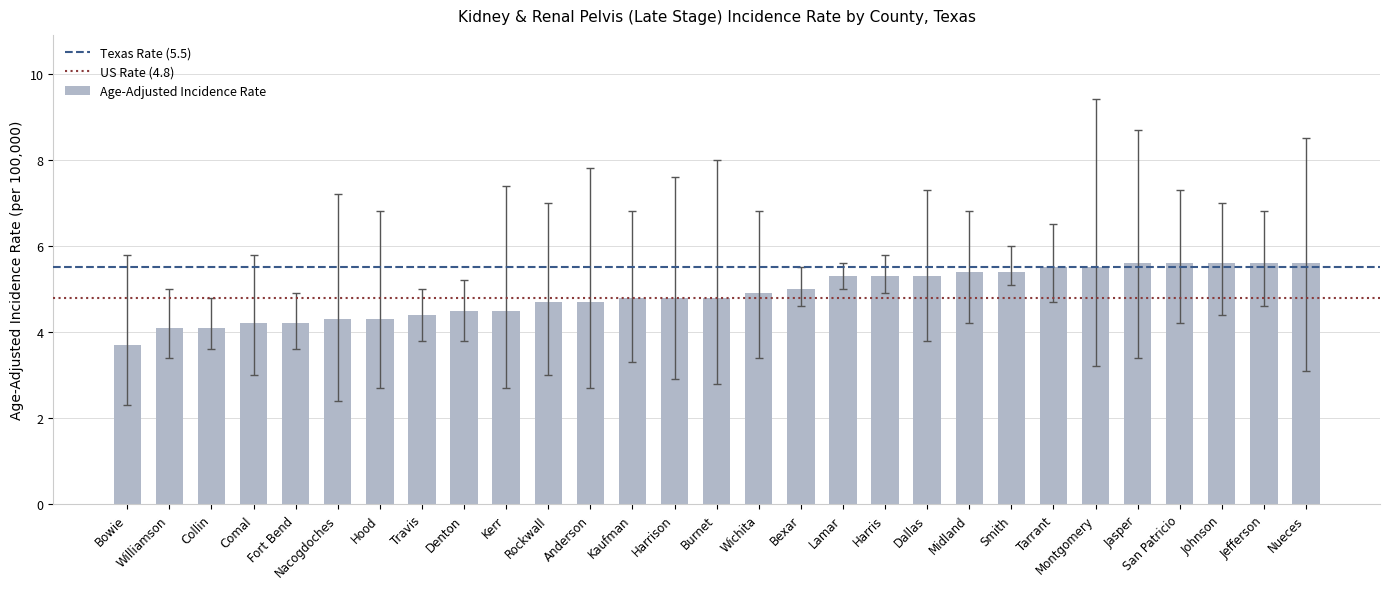

At which category does the chart reach its minimum across all series?

Bowie